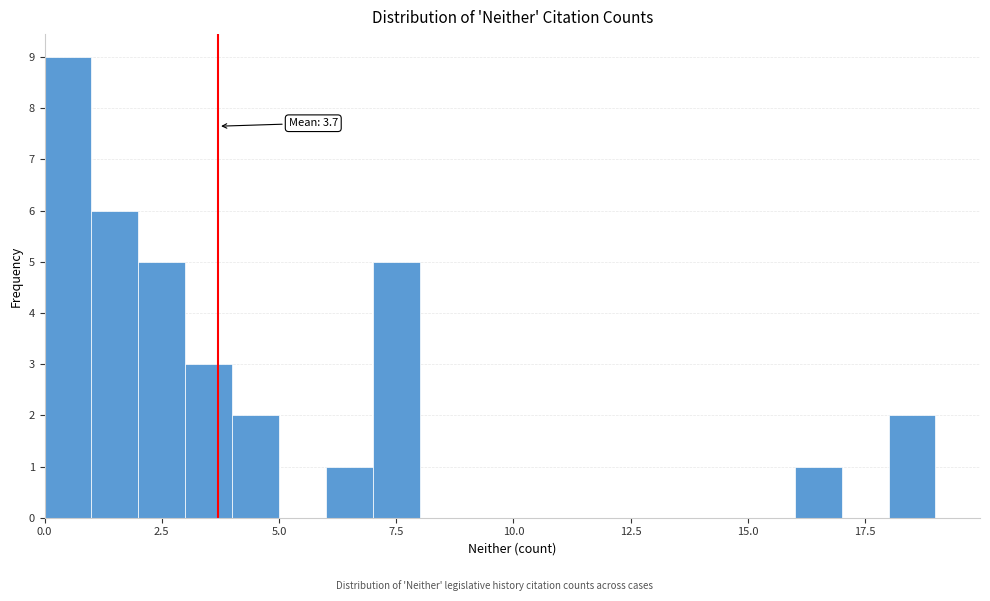

Read against the x-axis, roughly where is the centre of the tallest bar?

0.5